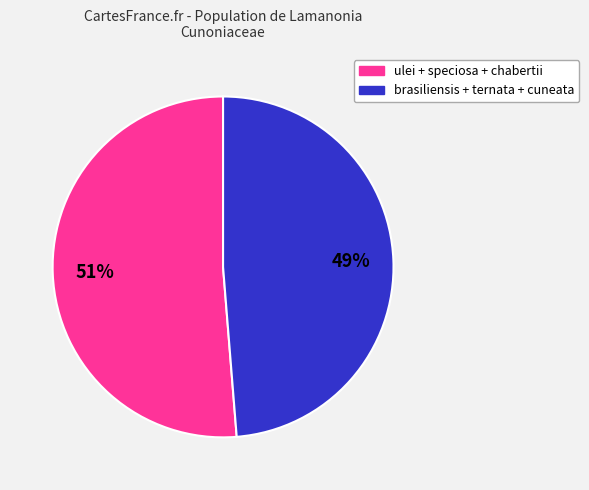

Is there any slice that represents more than half of the pie?

Yes